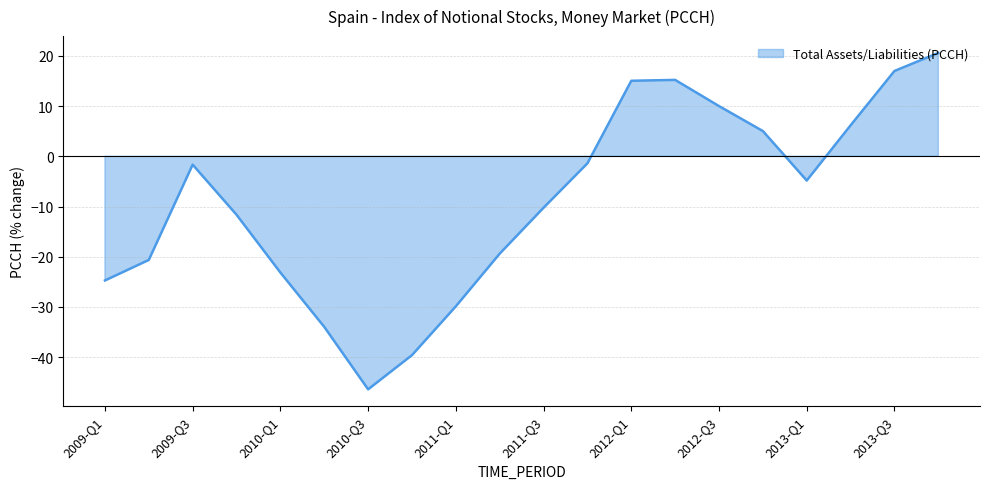

At which category does the data reach its first local valley?

2010-Q3